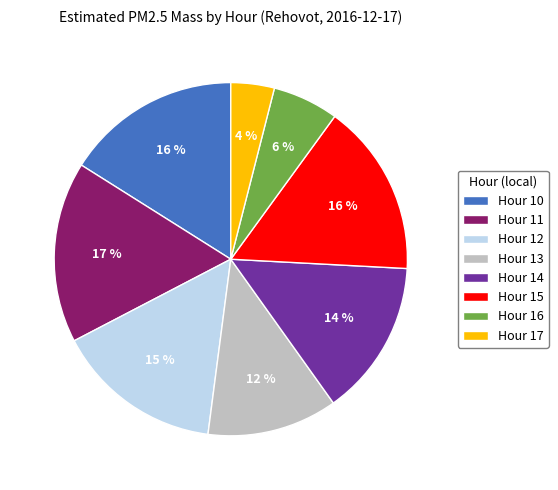

To the nearest percent, what is the average slice percentage?

12%